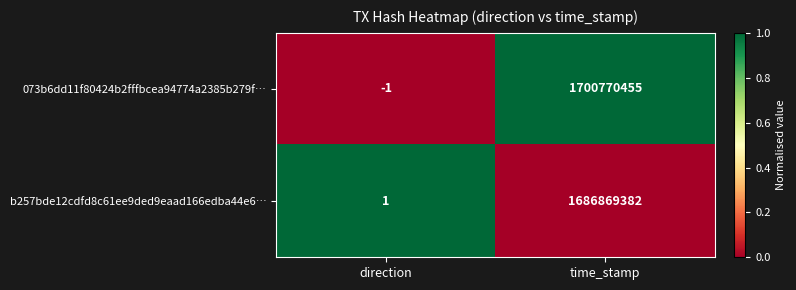

How many distinct data groups are displayed?

2